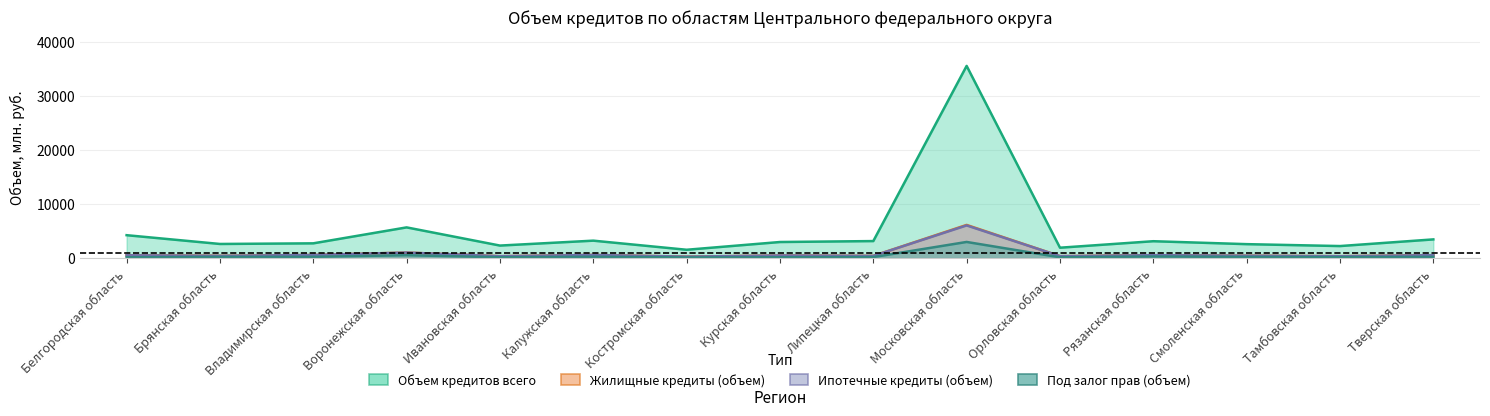

Which series has the widest spread of values?

Объем кредитов всего